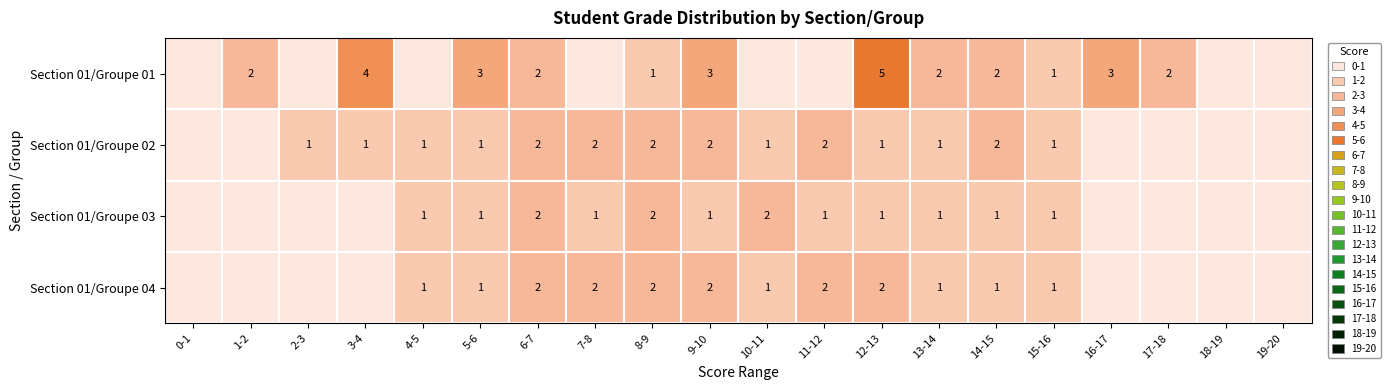

How many series are shown in this chart?

4